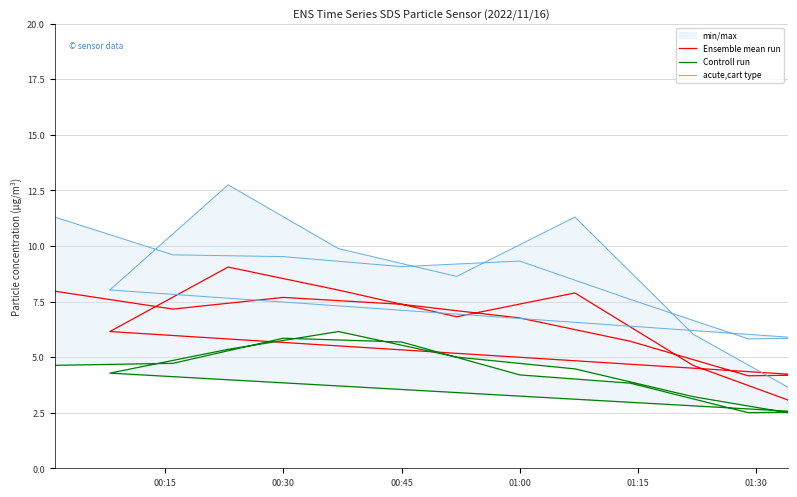

Which series has the widest spread of values?

acute,cart type